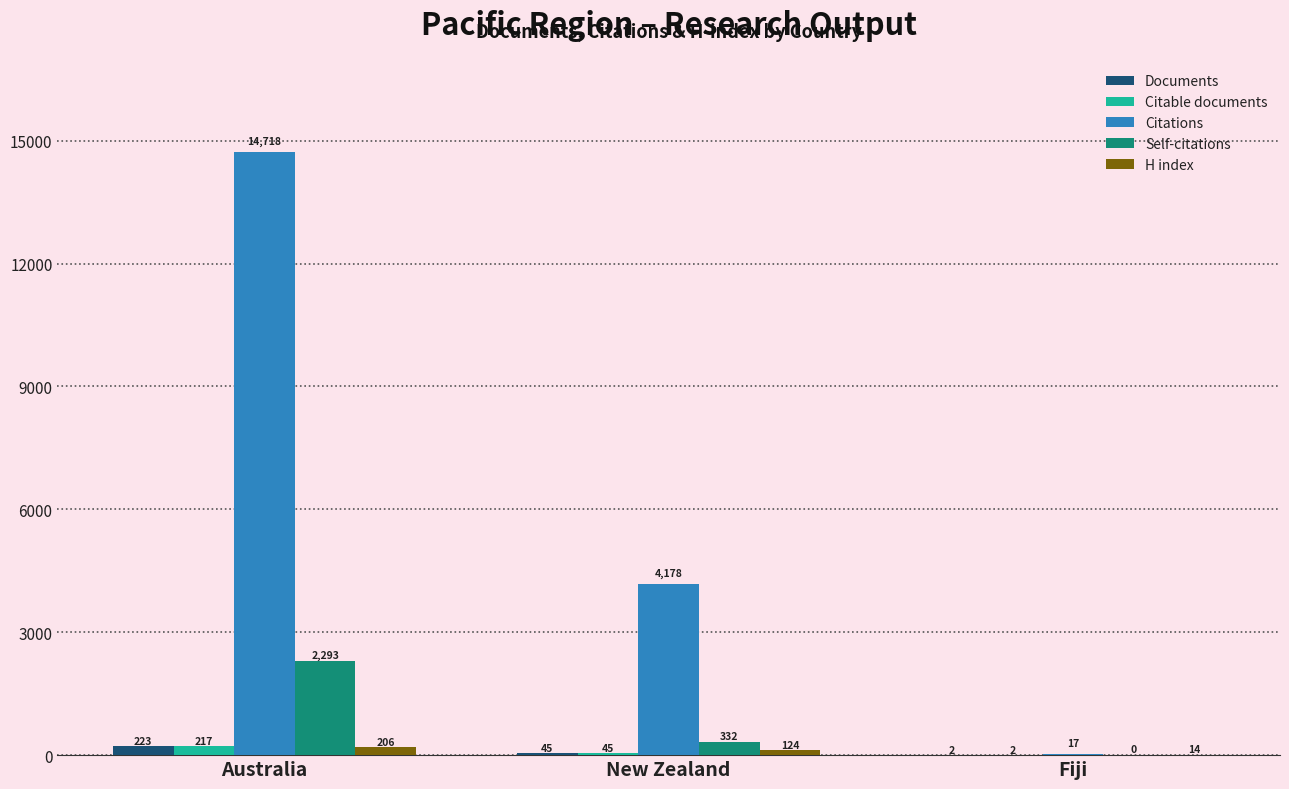

Is the value of H index at Fiji greater than the value of Self-citations at Fiji?

Yes